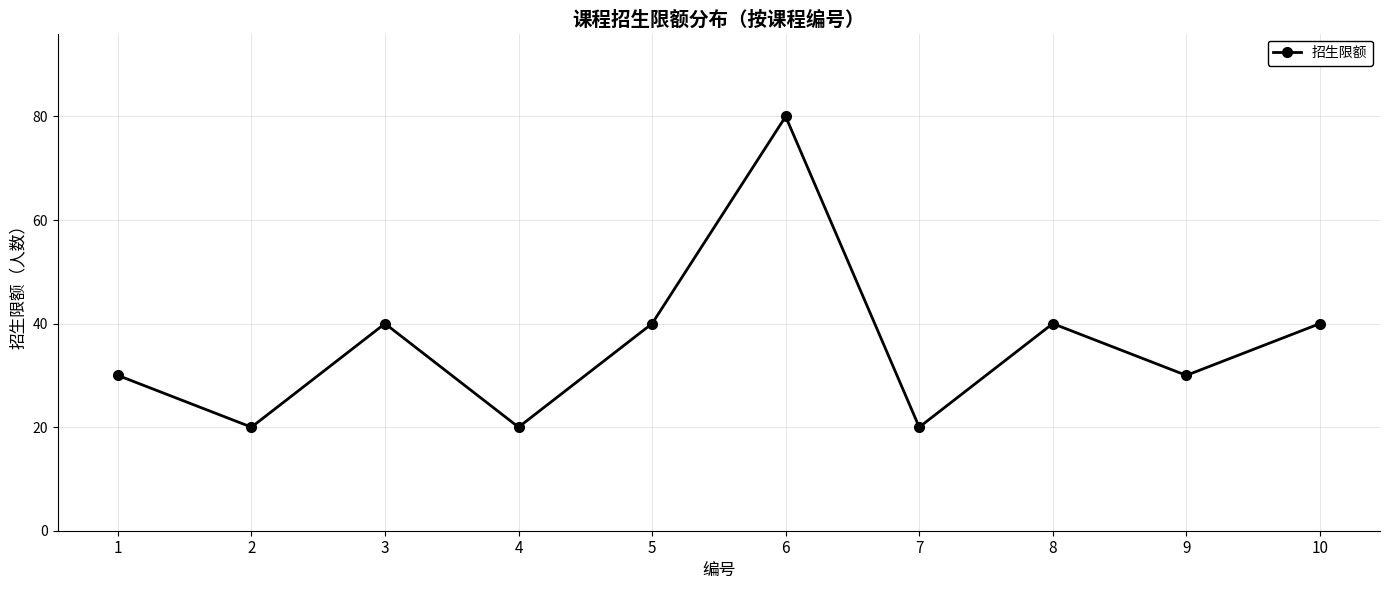

What is the maximum value shown in the chart?

80